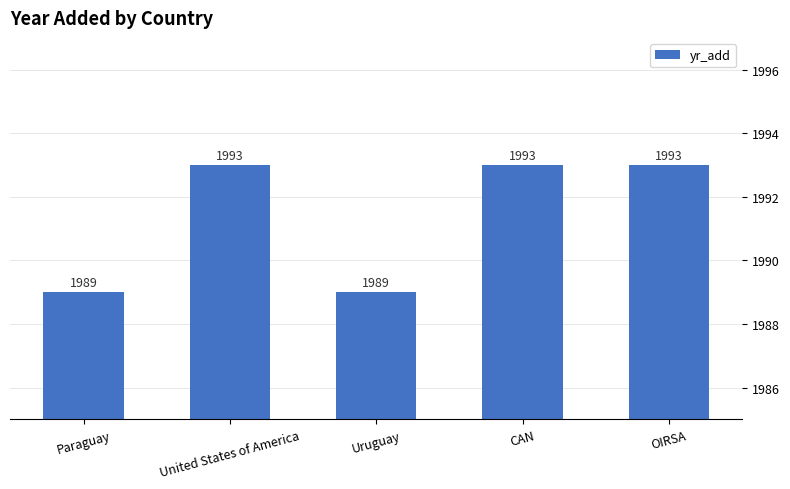

What position from the left is United States of America?

2